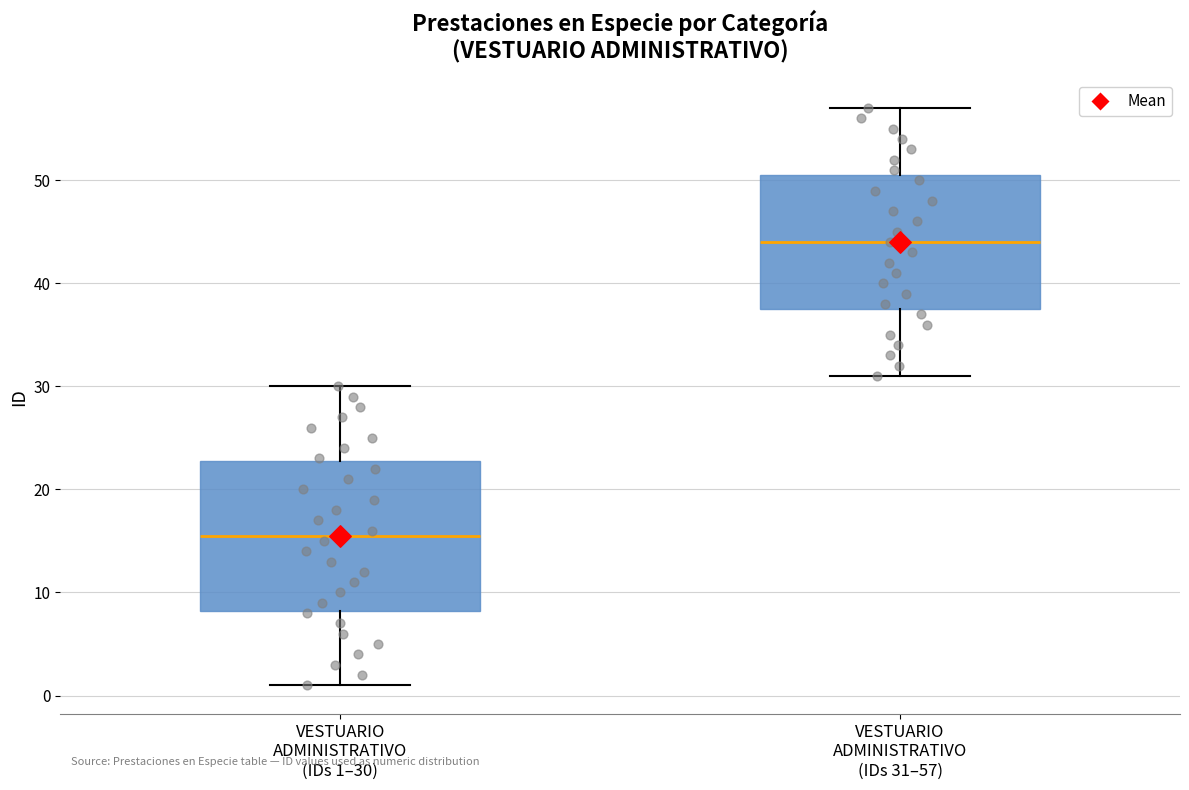

Which box's median line is the highest?

VESTUARIO ADMINISTRATIVO (IDs 31–57)